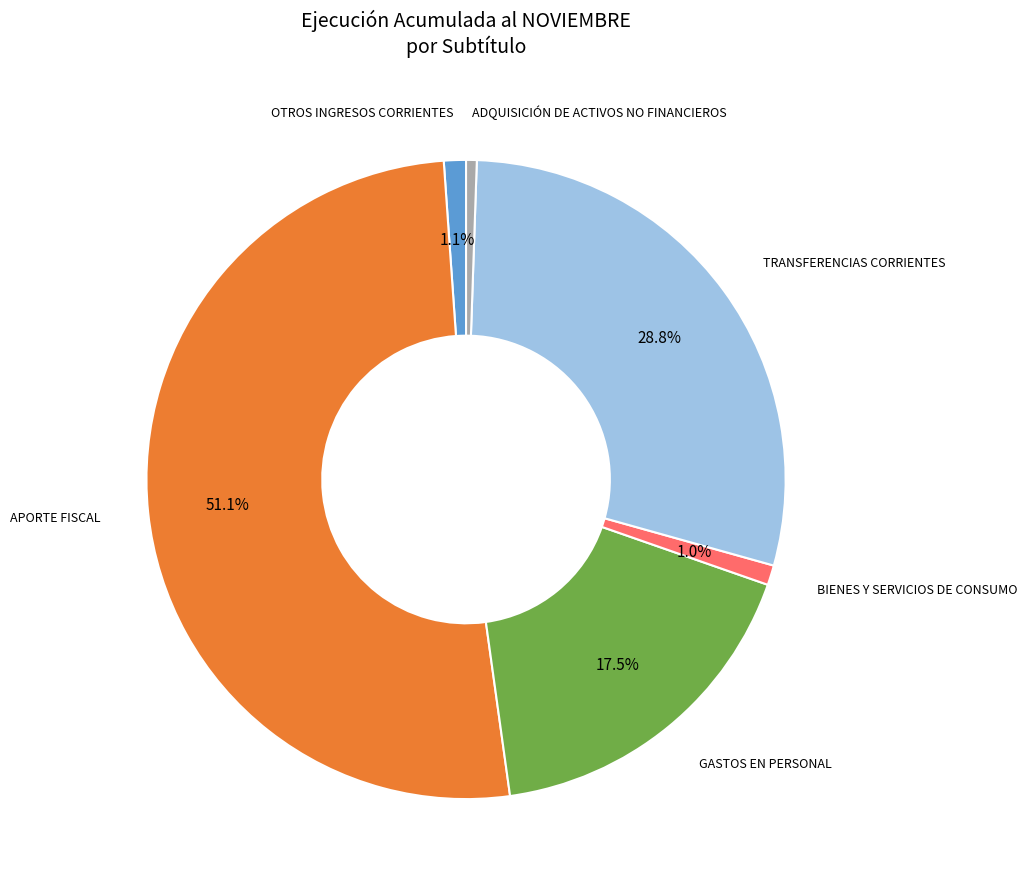

Is there a majority slice in this chart?

Yes